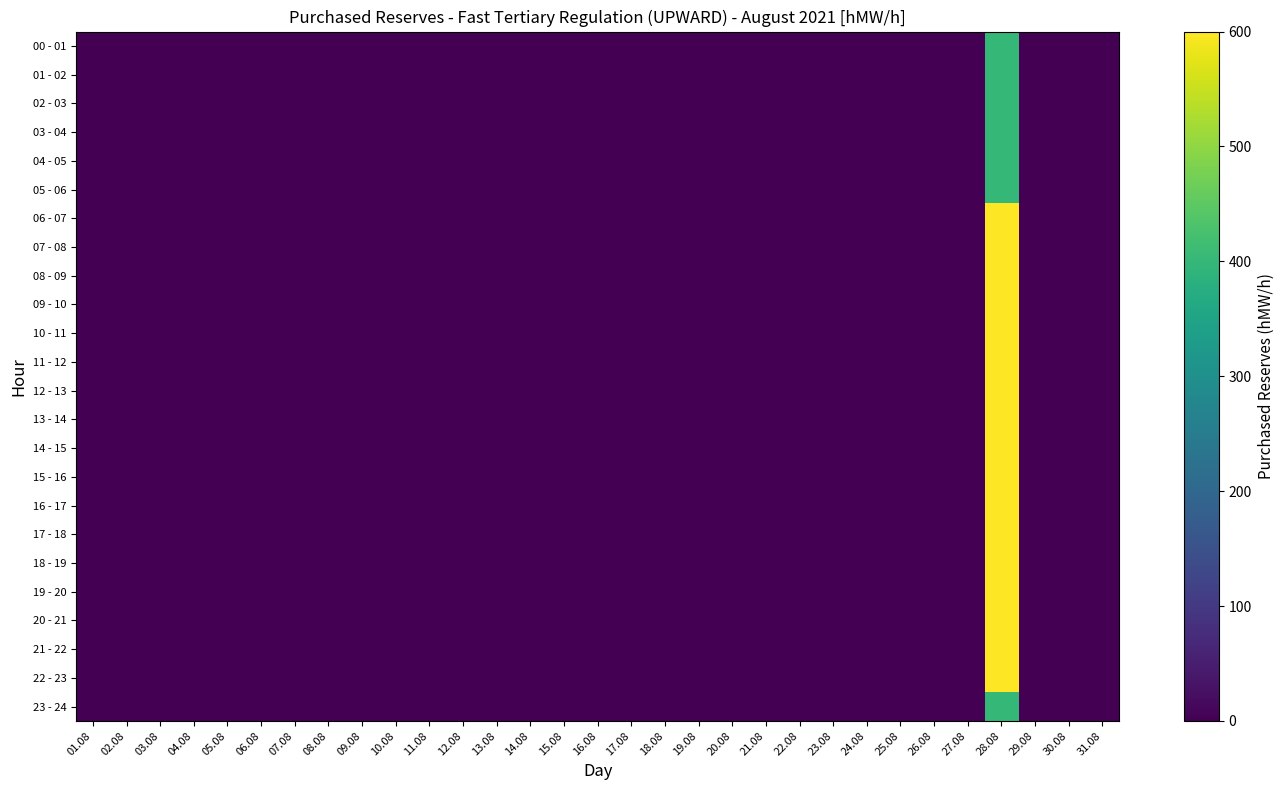

Rank the series at 18.08 from highest to lowest value.

00 - 01, 01 - 02, 02 - 03, 03 - 04, 04 - 05, 05 - 06, 06 - 07, 07 - 08, 08 - 09, 09 - 10, 10 - 11, 11 - 12, 12 - 13, 13 - 14, 14 - 15, 15 - 16, 16 - 17, 17 - 18, 18 - 19, 19 - 20, 20 - 21, 21 - 22, 22 - 23, 23 - 24